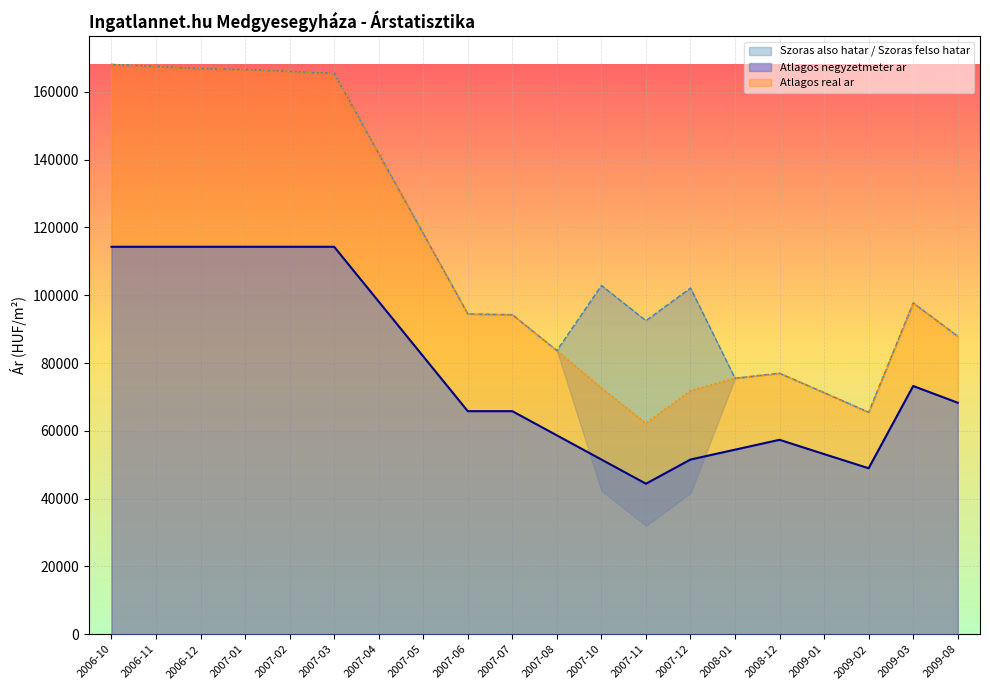

At which category is the sum across all series the highest?

2006-10